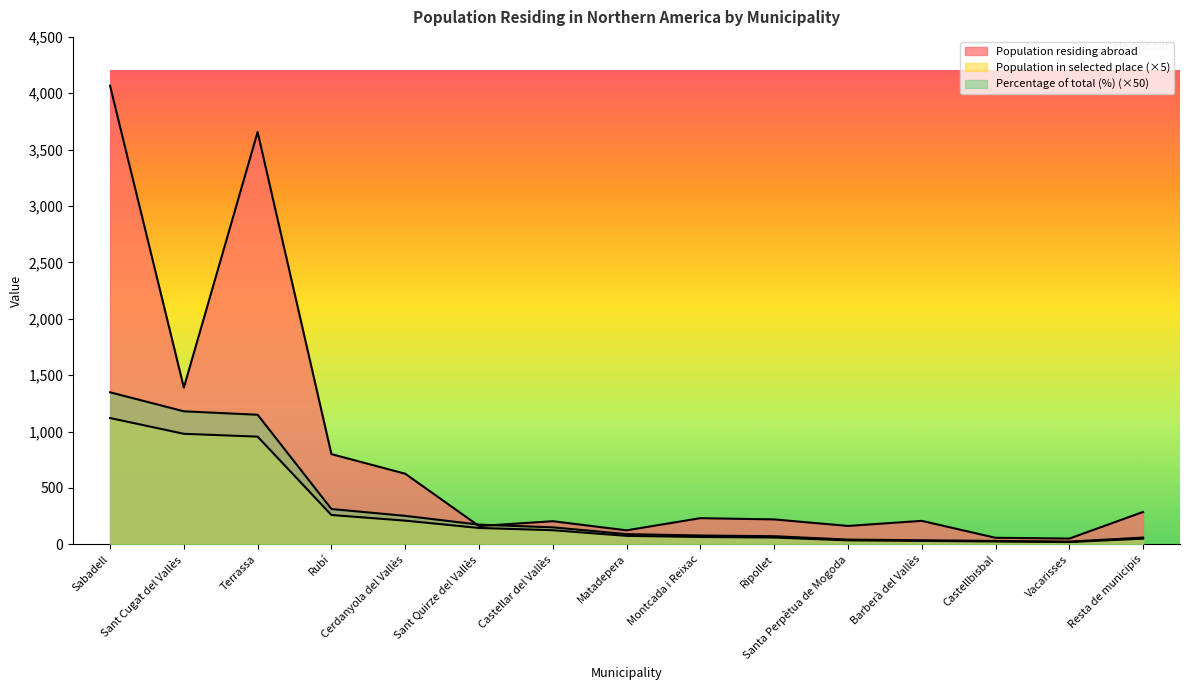

What is the spread (max minus min) of values at Cerdanyola del Vallès?

416.0